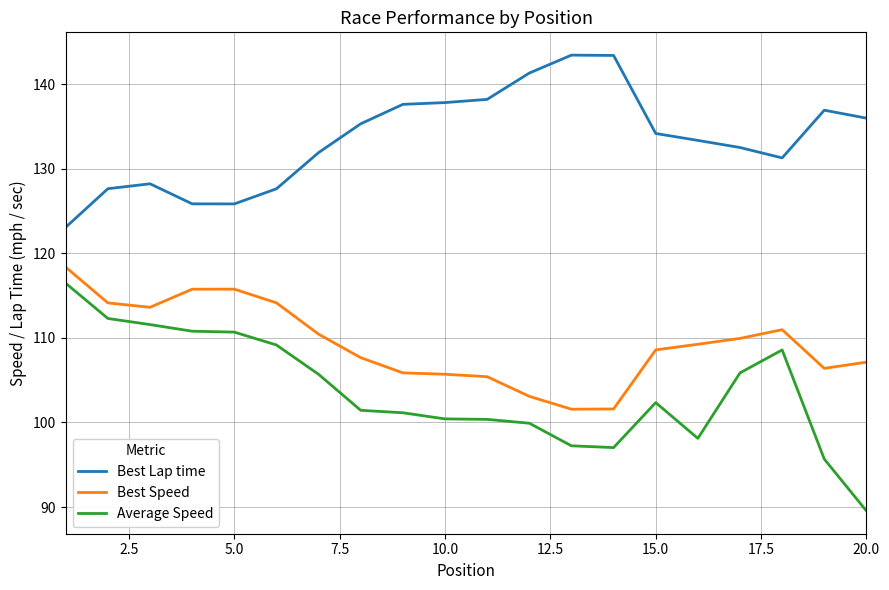

True or false: Best Speed and Average Speed intersect in this chart.

False